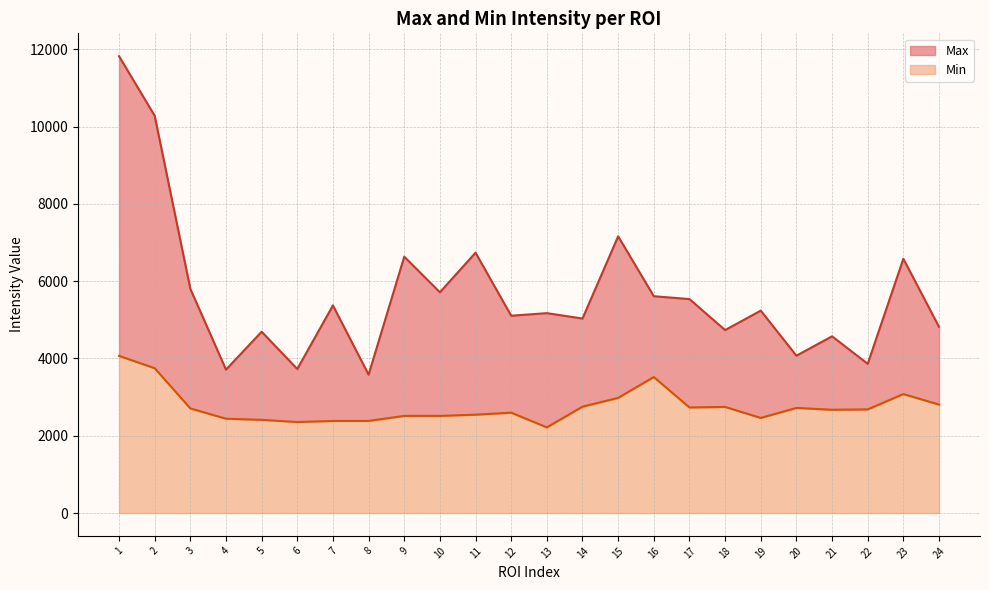

At which label does Max reach its minimum?

8